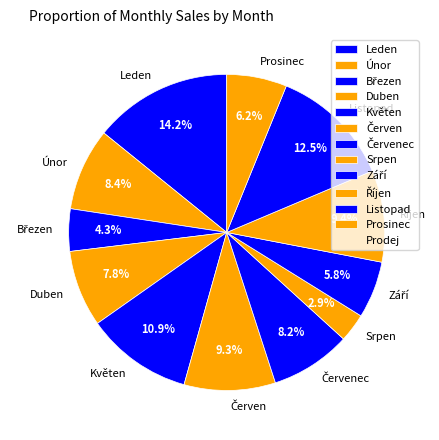

Does Květen represent more than half of the total?

No